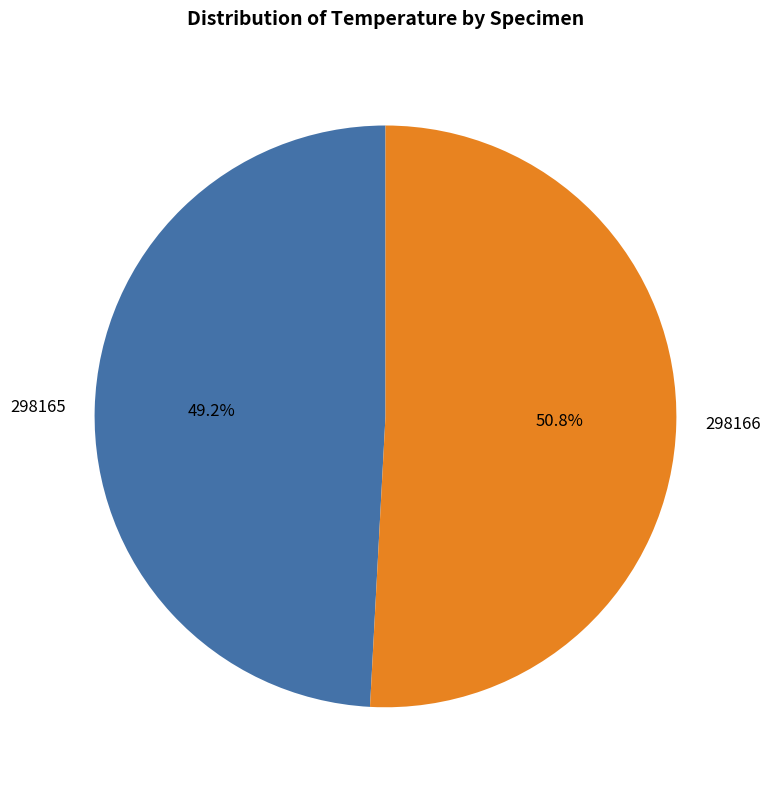

What is the total percentage of 298166 and 298165?

100.0%